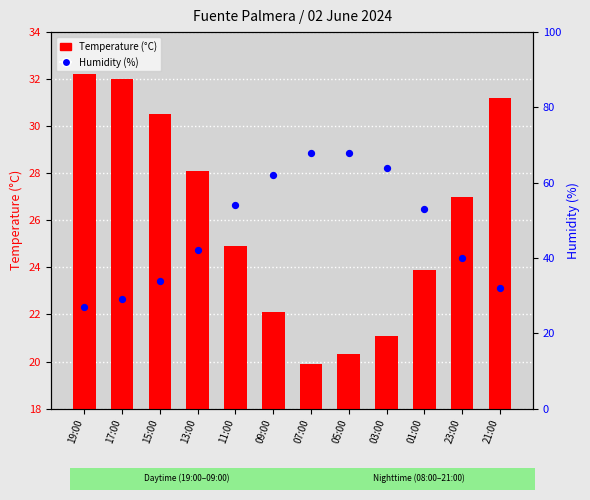

Which series reaches the minimum Y coordinate?

Temperature (°C)